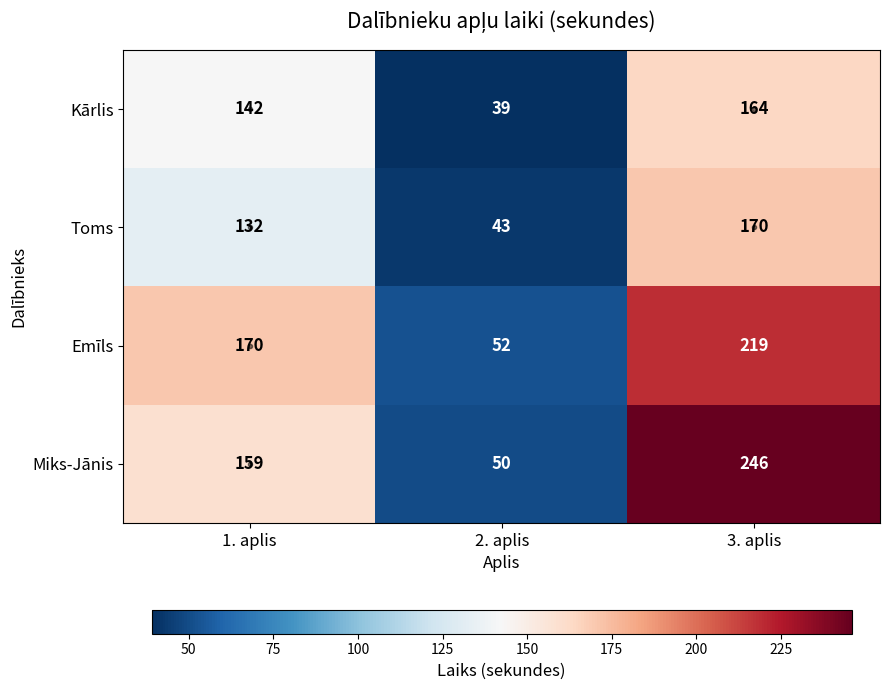

What is the spread (max minus min) of values at 3. aplis?

82